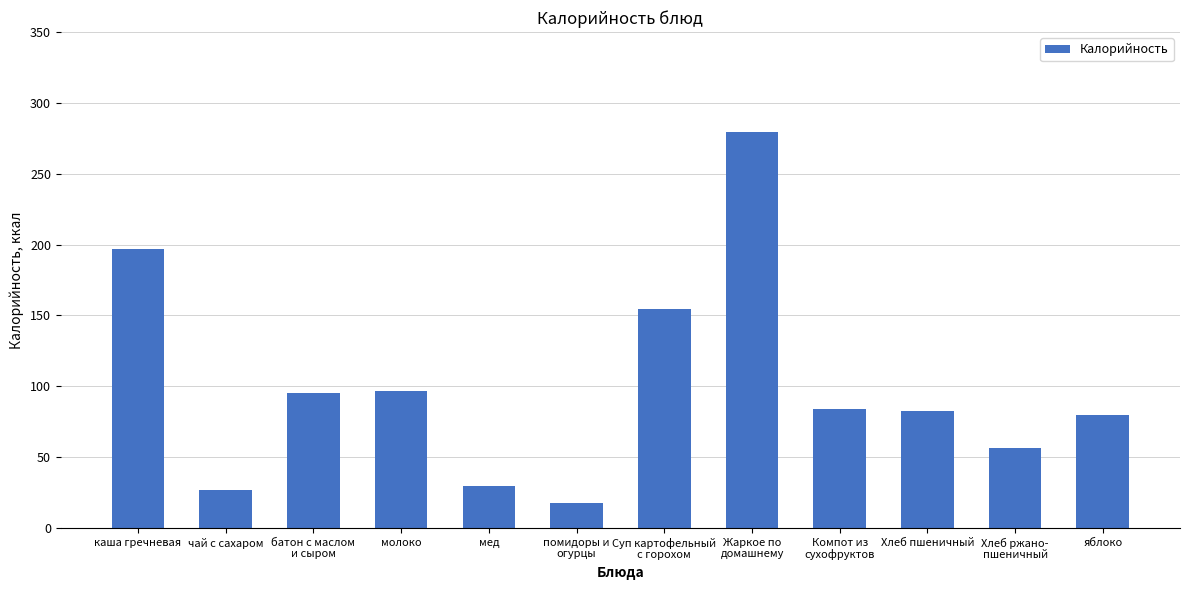

How many distinct data groups are displayed?

1